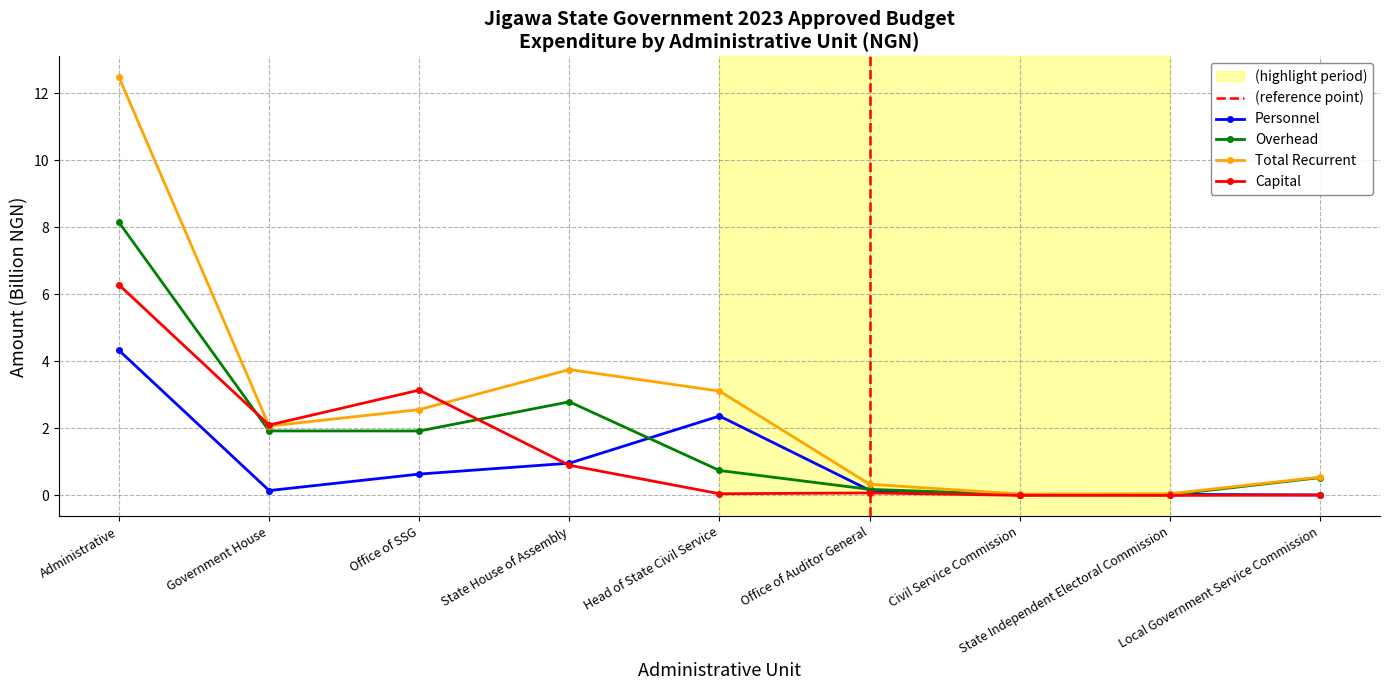

Which series changed the most between Government House and Local Government Service Commission?

Capital